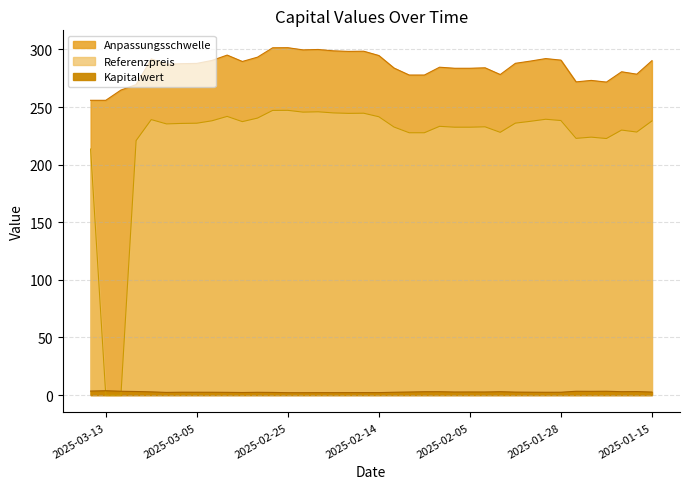

Does the chart display data point markers on the line(s)?

No